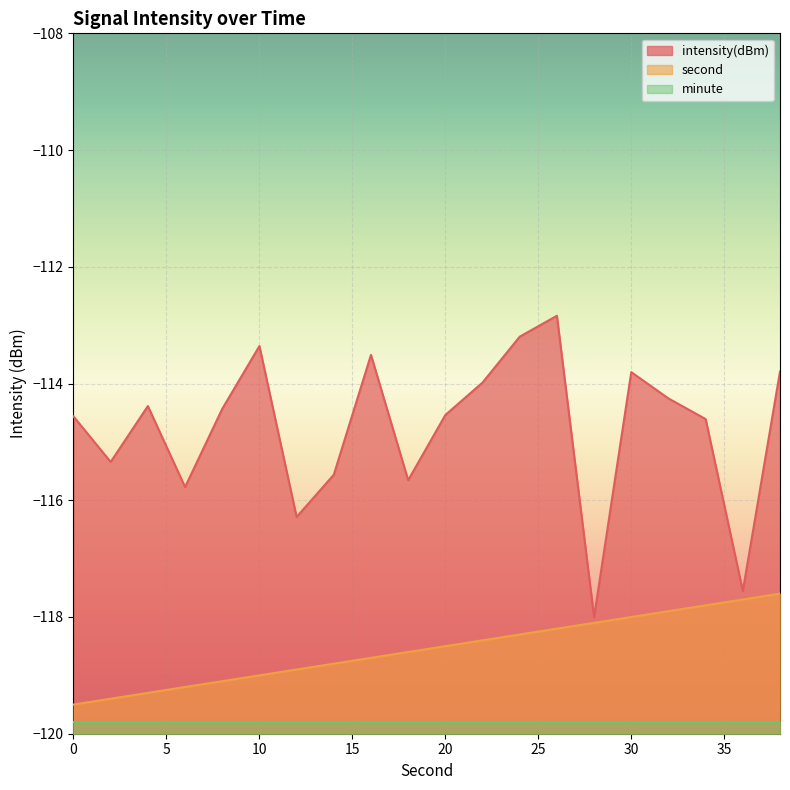

In intensity, how many points are higher than both neighbors (excluding endpoints)?

5